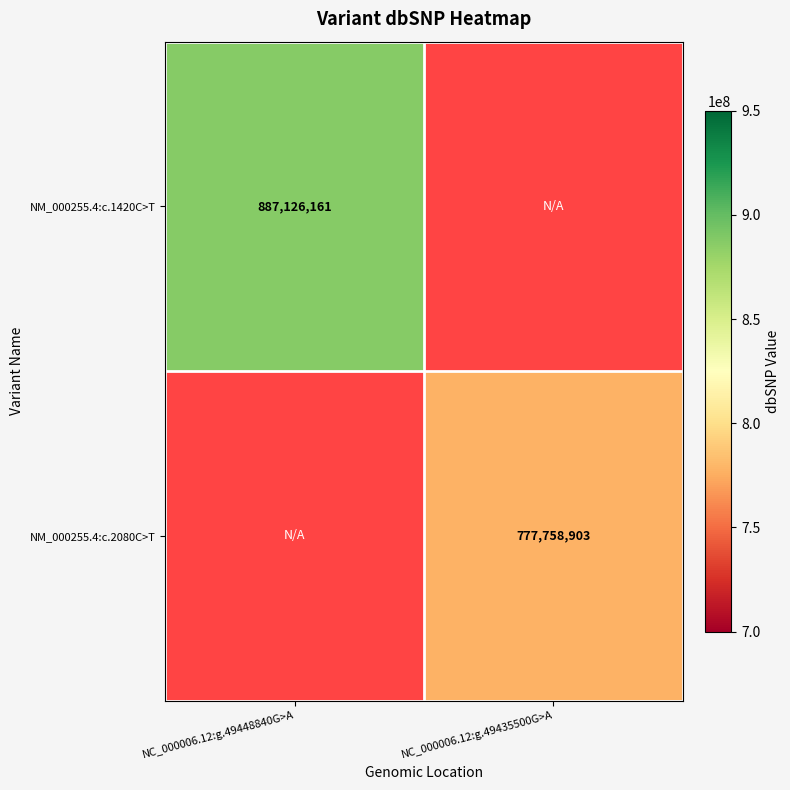

The value of NM_000255.4:c.2080C>T at NC_000006.12:g.49435500G>A is 777758903. True or false?

True